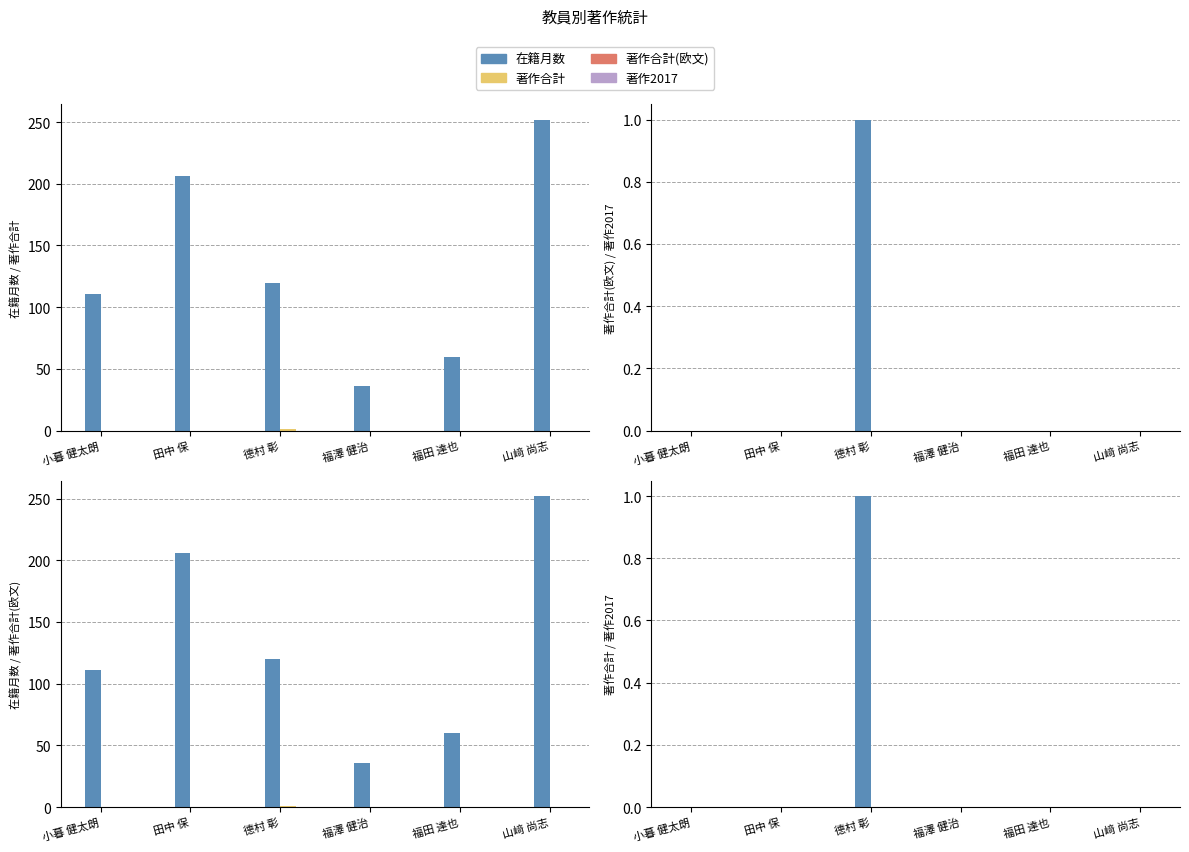

Is it true that 著作合計(欧文) equals 2 at 德村 彰?

False